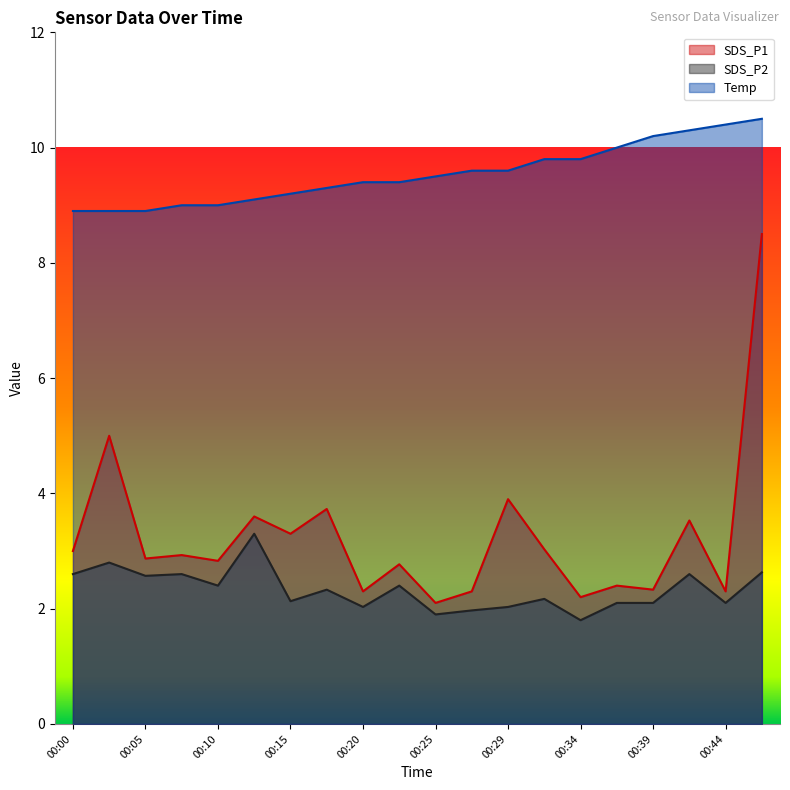

What is the total value across all series at 00:15?

14.6